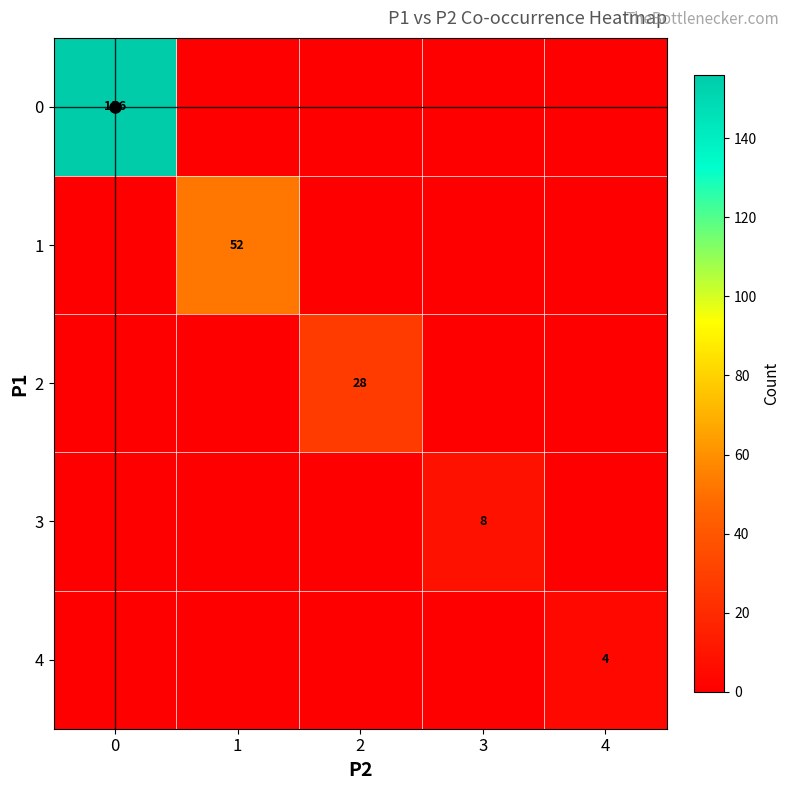

What is the spread (max minus min) of values at 1?

52